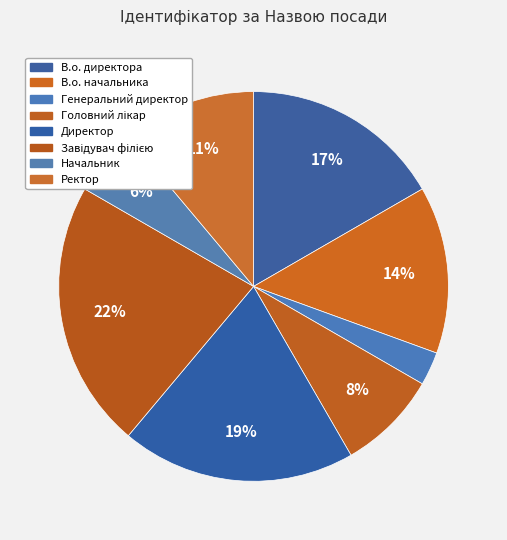

To the nearest percent, what is the combined percentage of В.о. директора and Директор?

36%